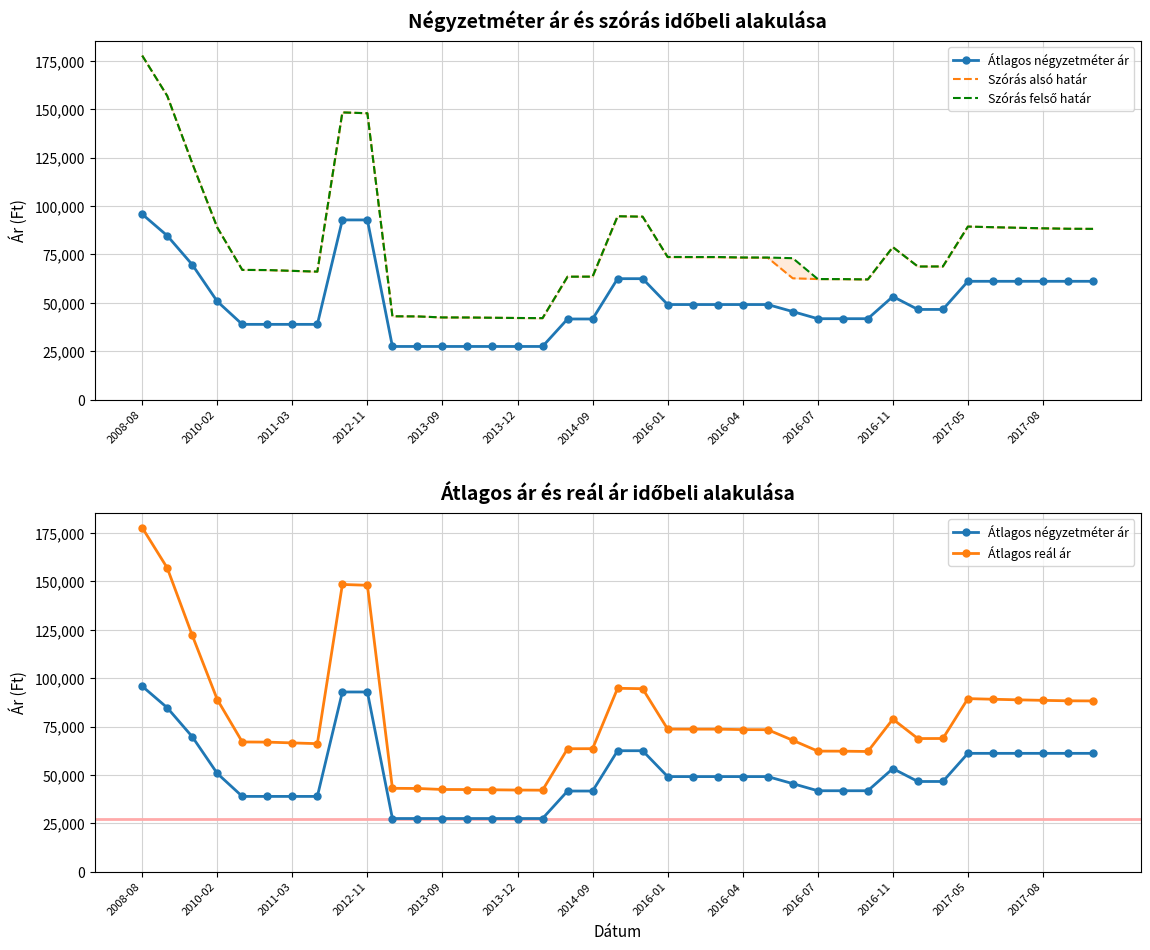

How many series are shown in this chart?

4